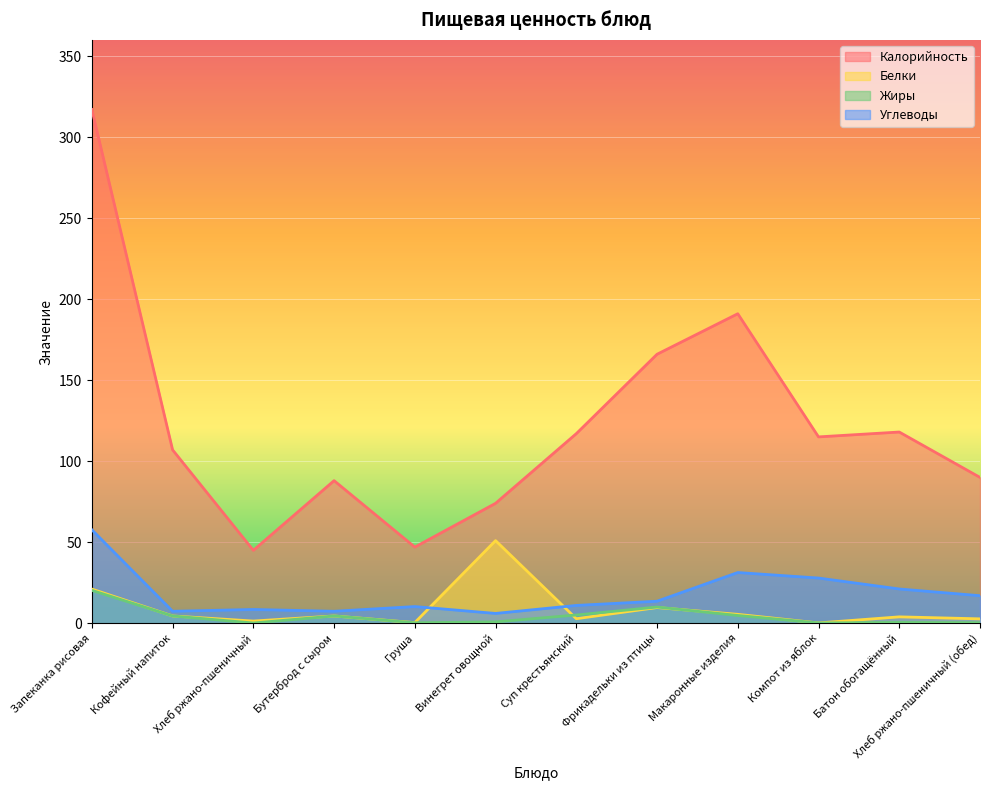

At which label does Калорийность first exceed 115?

Запеканка рисовая